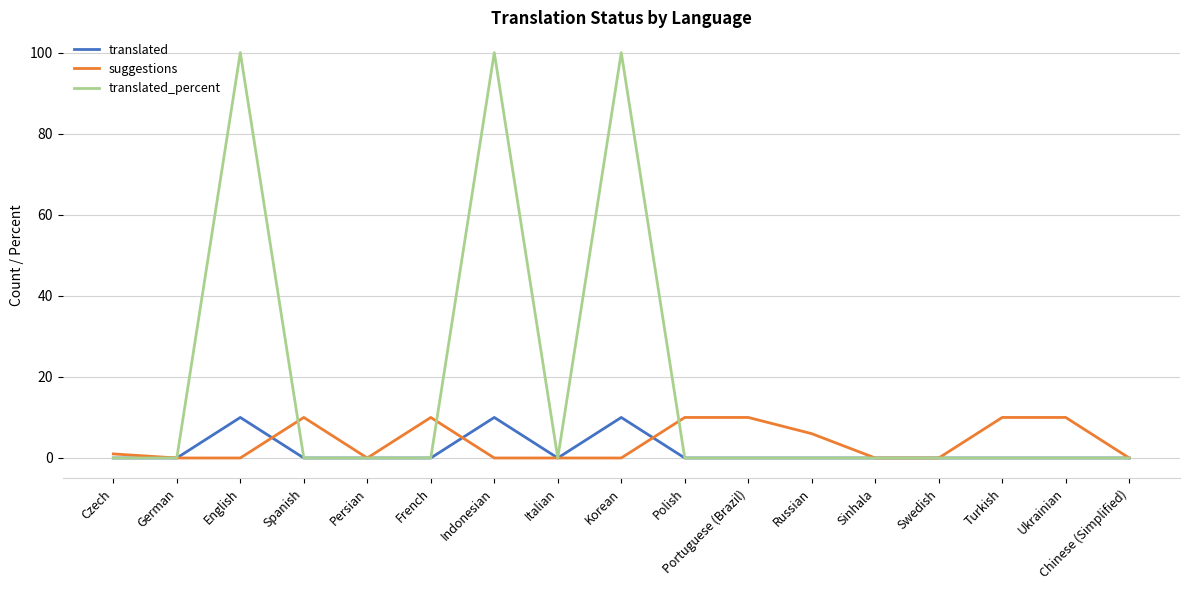

Reading left to right, extract all data points from this chart.

translated: Czech=0	German=0	English=10	Spanish=0	Persian=0	French=0	Indonesian=10	Italian=0	Korean=10	Polish=0	Portuguese (Brazil)=0	Russian=0	Sinhala=0	Swedish=0	Turkish=0	Ukrainian=0	Chinese (Simplified)=0
suggestions: Czech=1	German=0	English=0	Spanish=10	Persian=0	French=10	Indonesian=0	Italian=0	Korean=0	Polish=10	Portuguese (Brazil)=10	Russian=6	Sinhala=0	Swedish=0	Turkish=10	Ukrainian=10	Chinese (Simplified)=0
translated_percent: Czech=0	German=0	English=100	Spanish=0	Persian=0	French=0	Indonesian=100	Italian=0	Korean=100	Polish=0	Portuguese (Brazil)=0	Russian=0	Sinhala=0	Swedish=0	Turkish=0	Ukrainian=0	Chinese (Simplified)=0